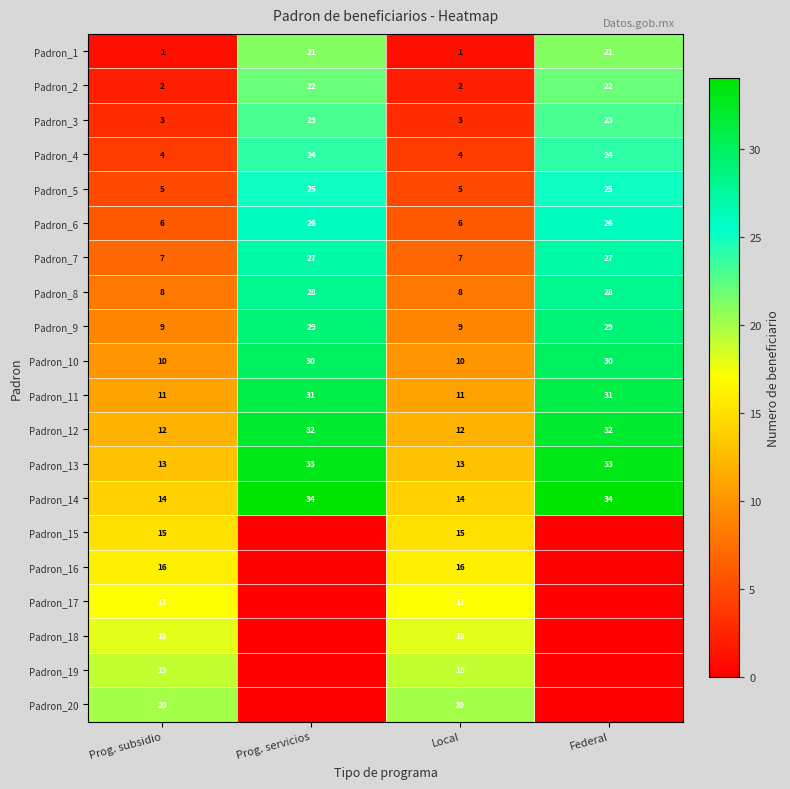

Is it true that Padron_10 equals 30 at Prog. servicios?

True